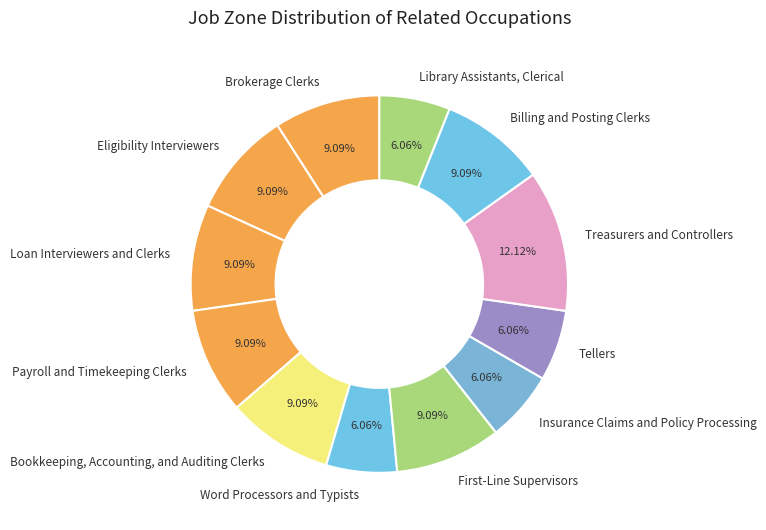

Is there any slice that represents more than half of the pie?

No